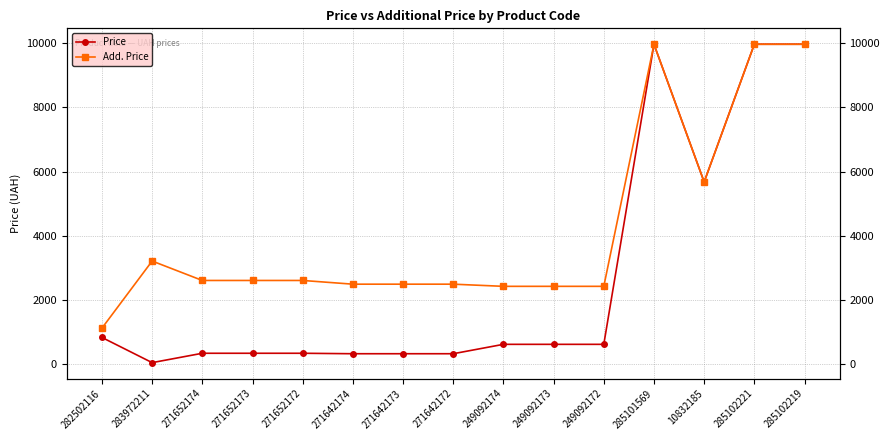

True or false: Add. Price and Price intersect in this chart.

False